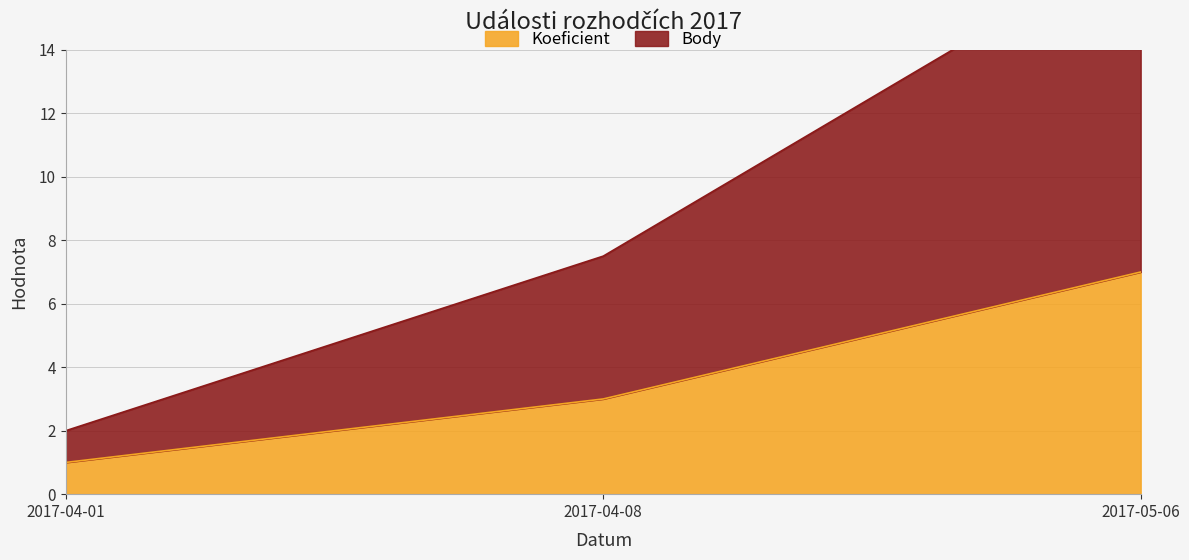

What is the difference between the maximum and minimum values in the Body series?

15.5